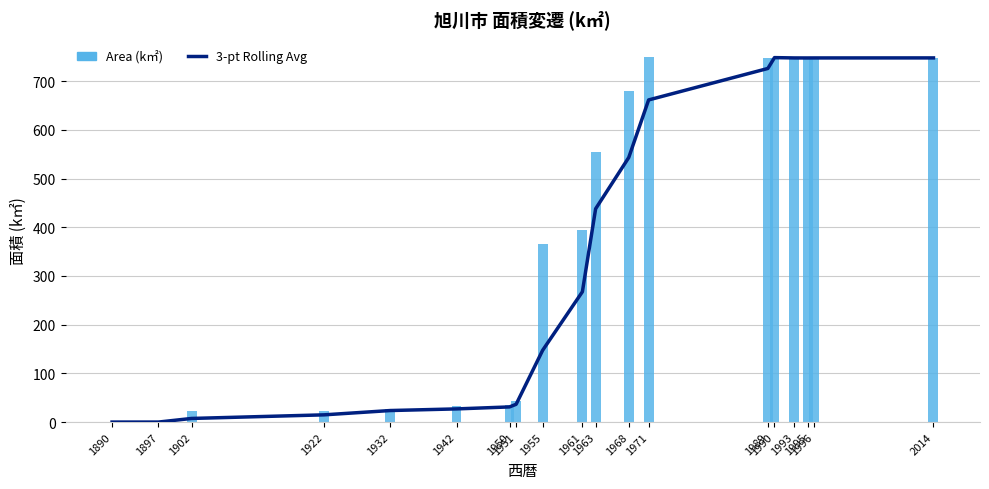

Rank the series at 1942 from highest to lowest value.

Area (k㎡), 3-pt Rolling Avg